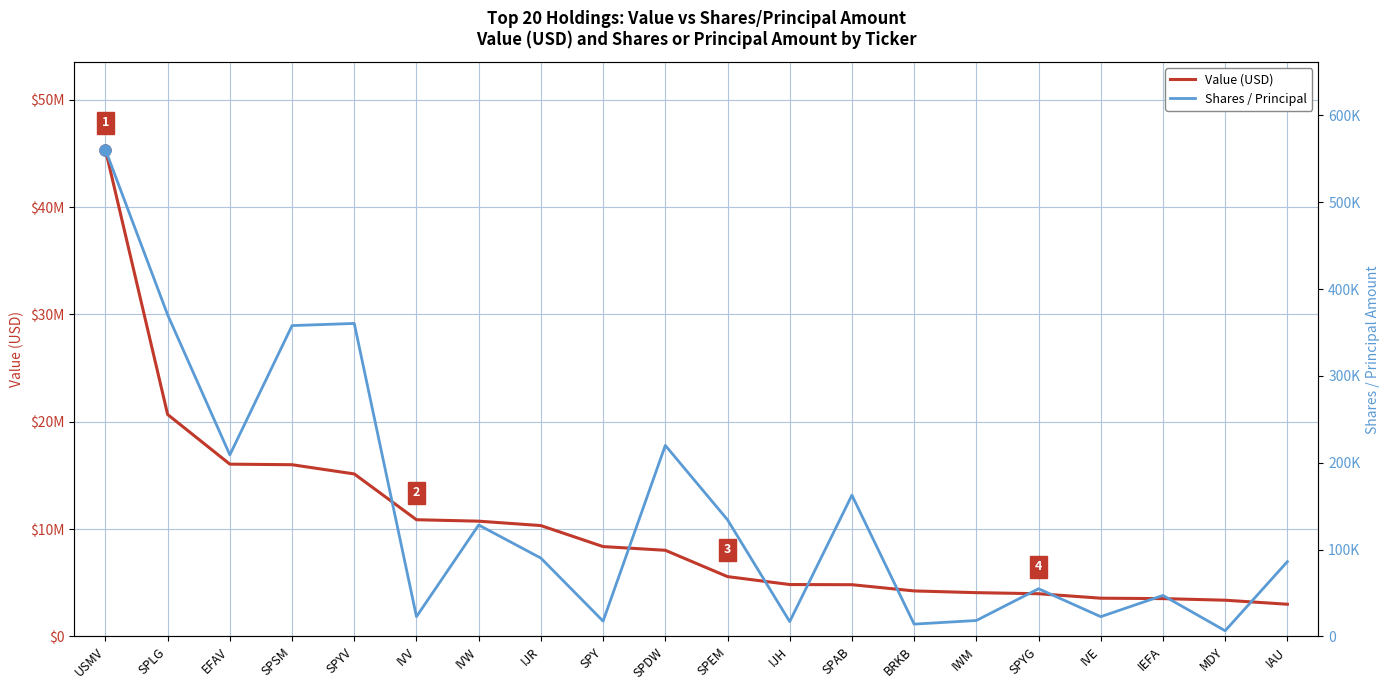

What is the value of the Value (USD) point at the 10th from the left?

8027000